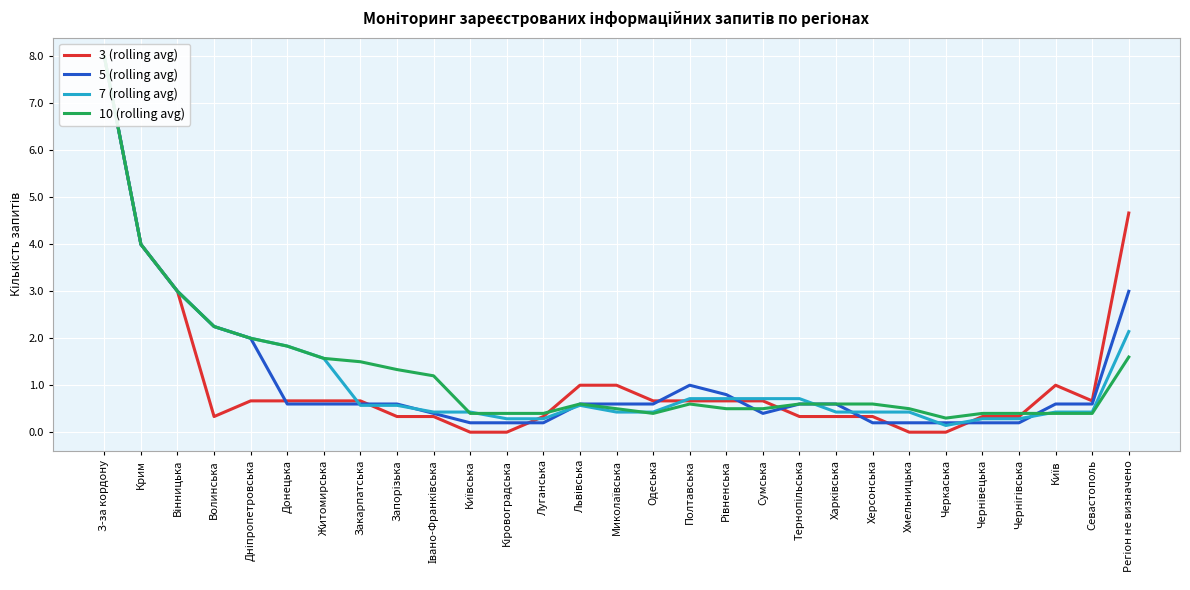

What is the spread (max minus min) of values at Волинська?

1.9